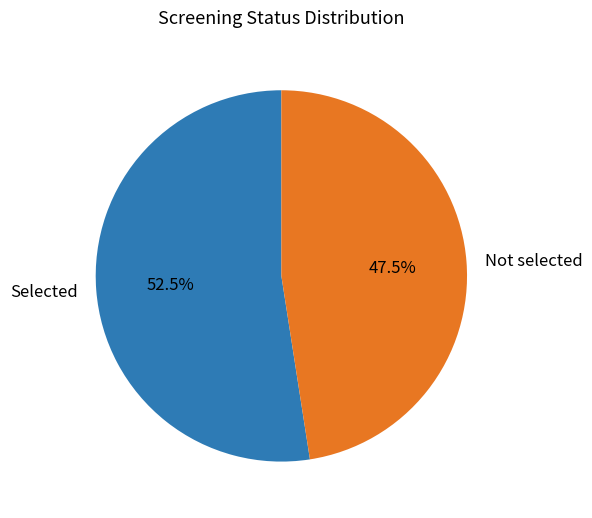

Which slice is the largest?

Selected